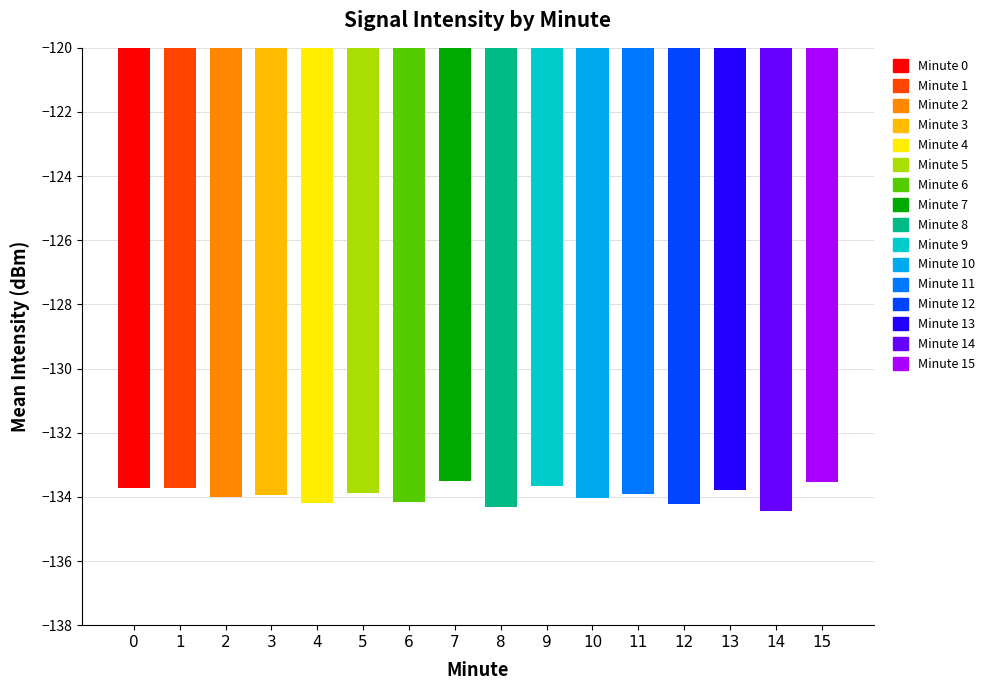

What is the minimum value shown in the chart?

-134.4